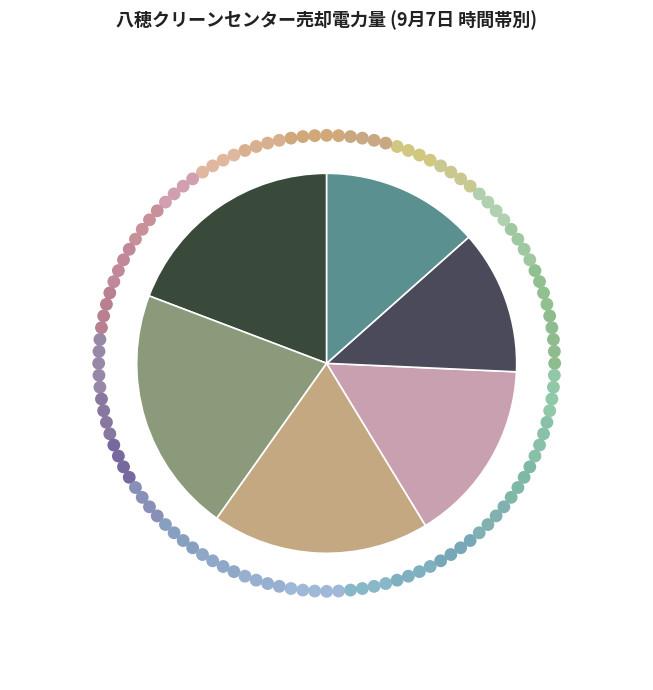

How many segments does this pie chart have?

6